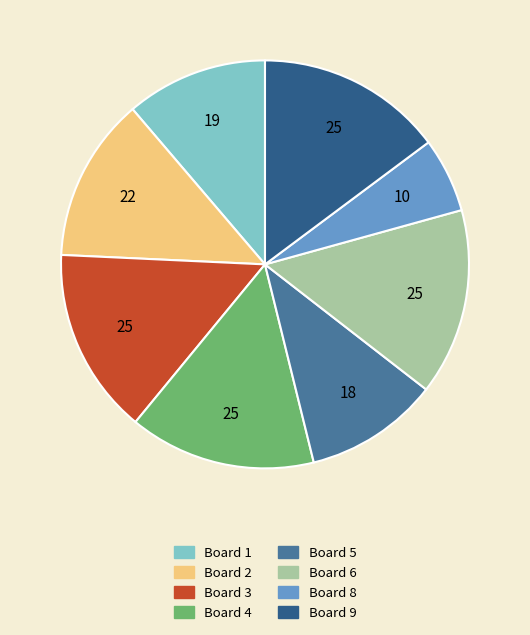

Is it true that Board 3 is 28% of the pie?

False